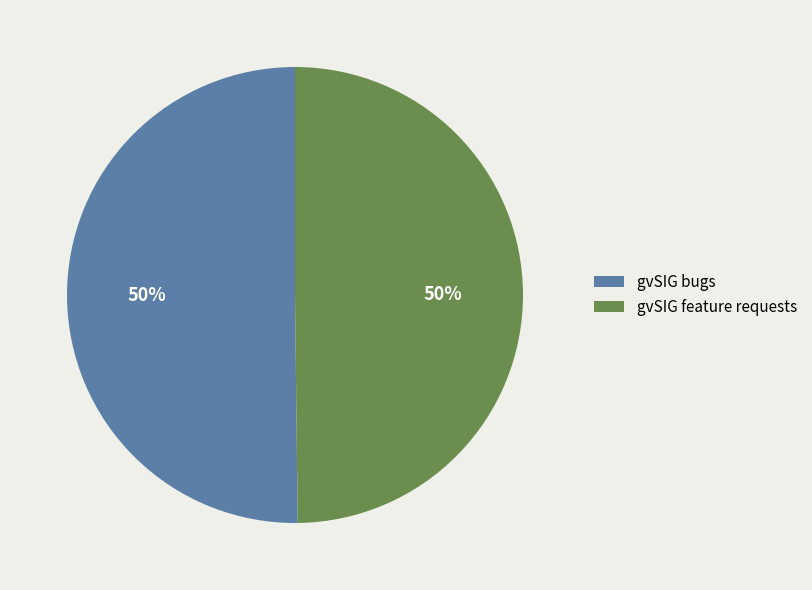

To the nearest percent, what is the average slice percentage?

50%